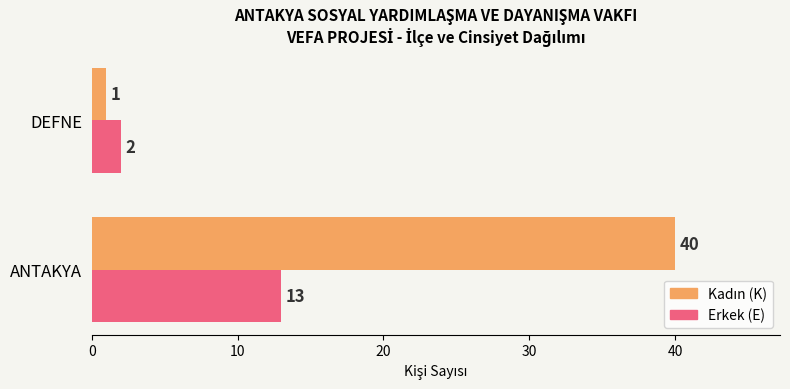

What is the sum of all Erkek (E) values?

15